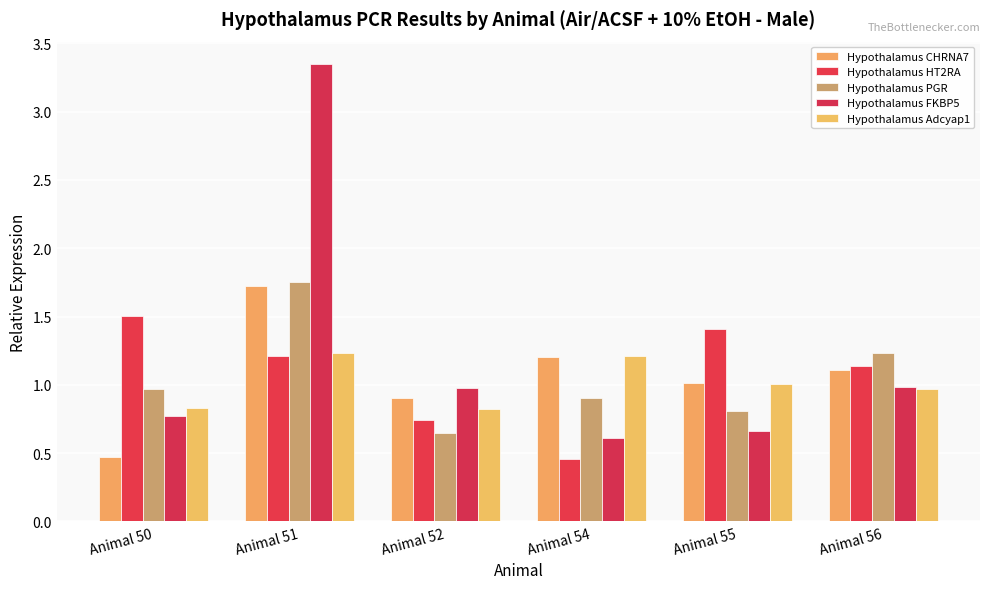

What is the value of the Hypothalamus CHRNA7 bar at the 2nd from the left?

1.7